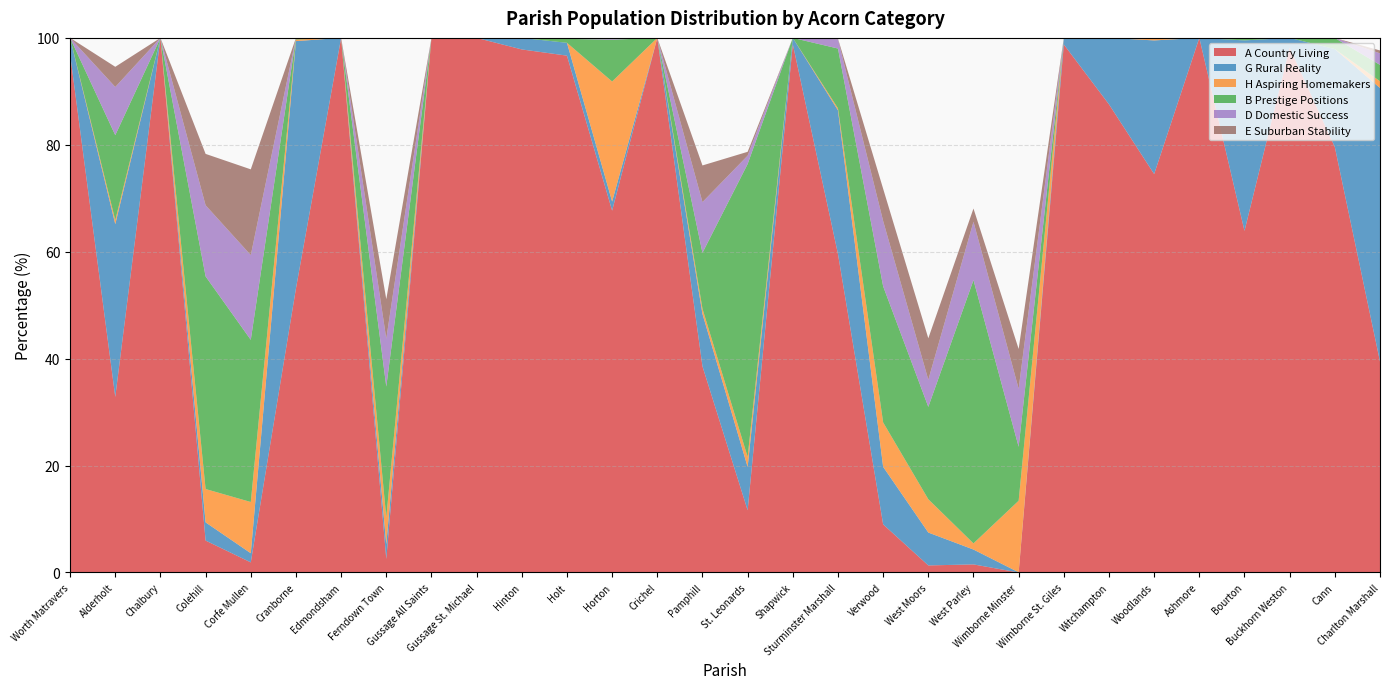

Reading right to left, list all the values displayed in this chart.

A Country Living: 39.5	79.6	98.2	63.9	100.0	74.5	87.6	98.8	0.0	1.5	1.3	9.0	59.6	98.8	11.6	38.6	100.0	67.7	96.7	97.8	100.0	100.0	2.5	100.0	53.1	1.9	6.0	100.0	32.8	96.9
G Rural Reality: 51.2	18.3	1.8	35.6	0.0	25.0	12.4	1.2	0.0	2.8	6.2	10.8	26.9	1.2	8.1	9.8	0.0	1.7	2.4	2.2	0.0	0.0	2.8	0.0	46.3	1.7	3.4	0.0	32.3	3.1
H Aspiring Homemakers: 1.3	0.0	0.0	0.0	0.0	0.5	0.0	0.0	13.4	1.1	6.2	8.3	0.4	0.0	1.9	1.0	0.0	22.4	0.0	0.0	0.0	0.0	5.0	0.0	0.3	9.6	6.2	0.0	0.7	0.0
B Prestige Positions: 3.1	2.1	0.0	0.5	0.0	0.0	0.0	0.0	10.1	49.2	17.3	25.5	11.2	0.0	54.8	10.5	0.0	7.8	0.7	0.0	0.0	0.0	24.5	0.0	0.3	30.3	39.8	0.0	15.9	0.0
D Domestic Success: 2.2	0.0	0.0	0.0	0.0	0.0	0.0	0.0	10.9	10.9	5.1	12.2	1.7	0.0	1.6	9.5	0.0	0.3	0.2	0.0	0.0	0.0	9.0	0.0	0.0	15.8	13.3	0.0	9.0	0.0
E Suburban Stability: 0.5	0.0	0.0	0.0	0.0	0.0	0.0	0.0	7.4	2.5	7.8	6.0	0.1	0.0	0.7	6.9	0.0	0.0	0.0	0.0	0.0	0.0	7.4	0.0	0.0	16.0	9.6	0.0	3.8	0.0